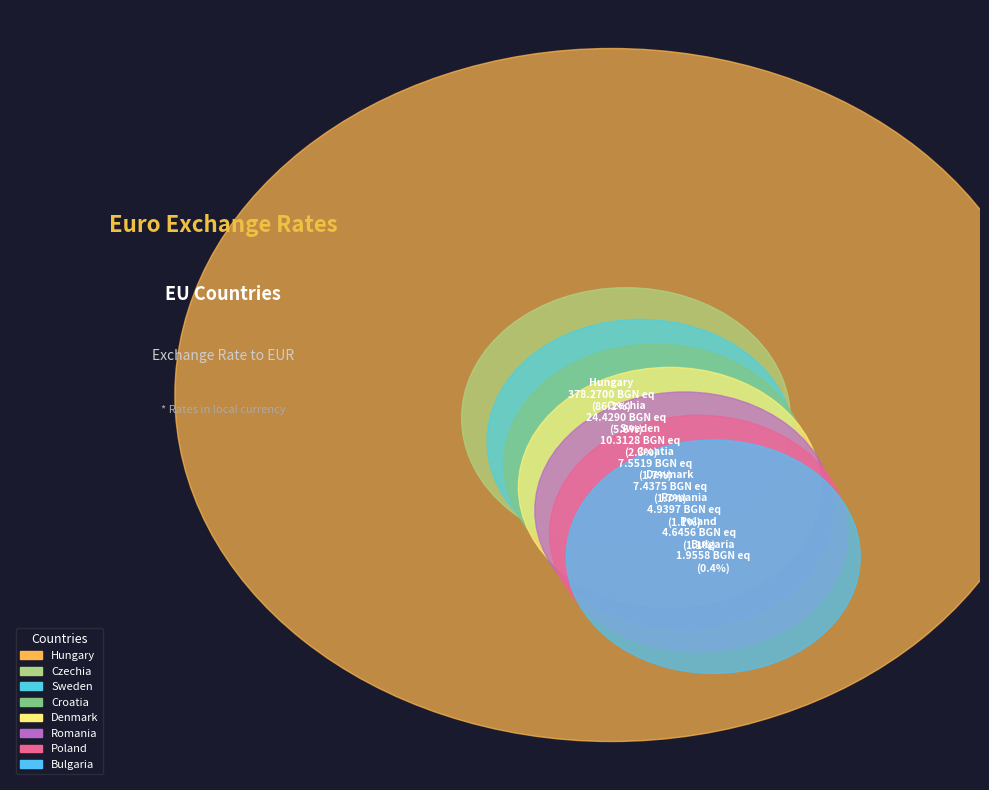

To the nearest percent, what is the difference between the largest and smallest slice percentages?

86%